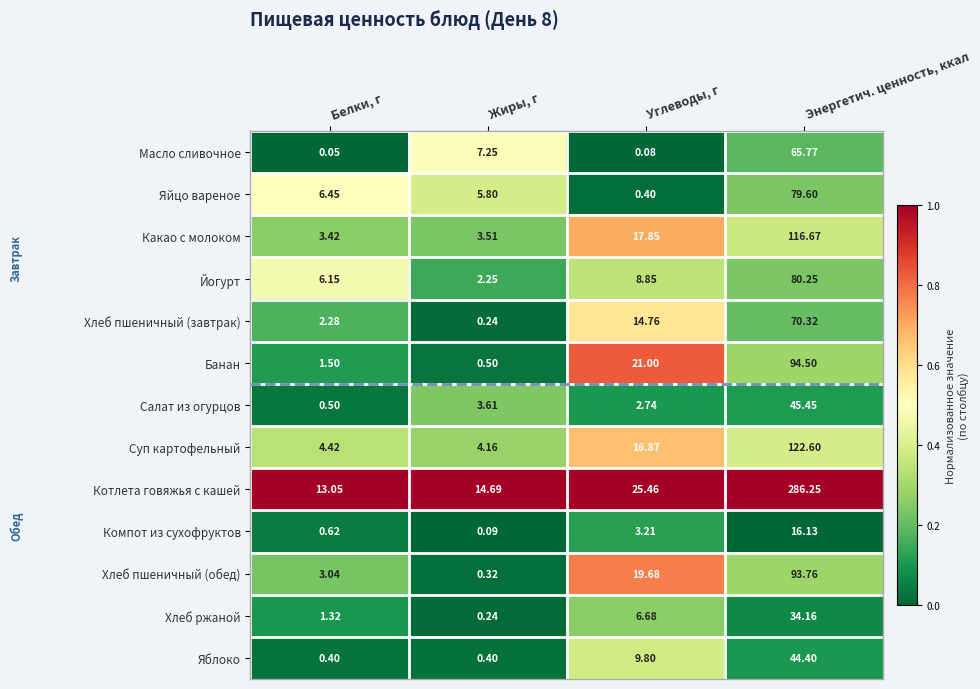

What is the total value across all series at Углеводы, г?

147.4